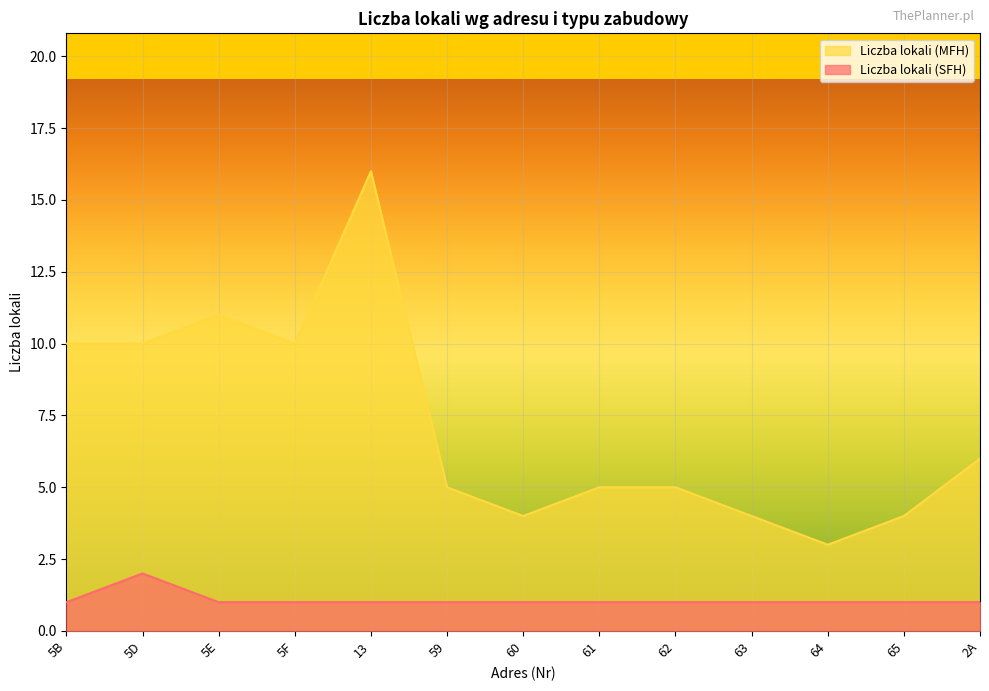

What is the difference between the highest and lowest values at 5F?

9